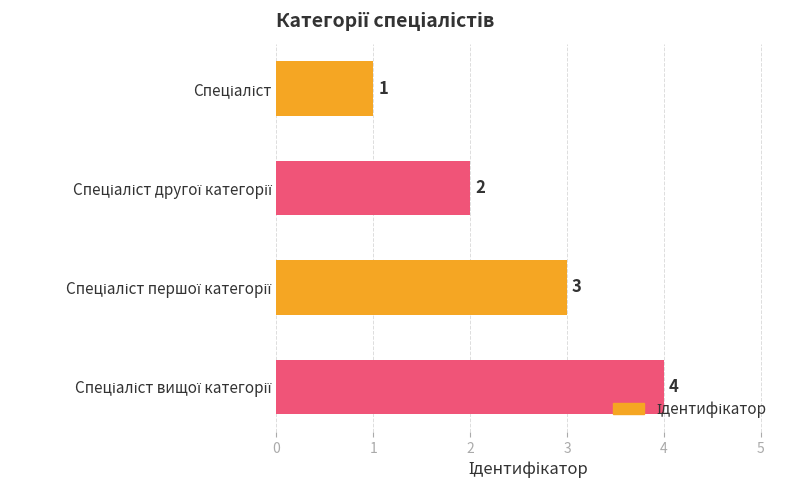

What is the sum of all values?

10